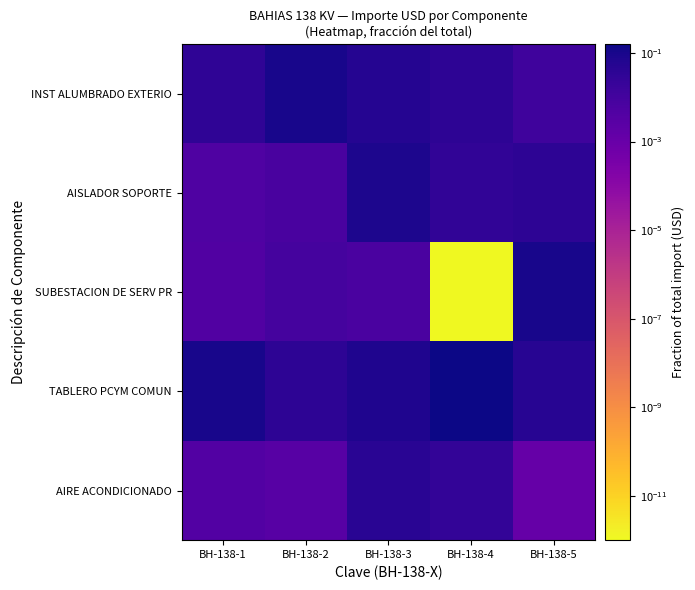

Reading left to right, list all the values displayed in this chart.

INST ALUMBRADO EXTERIO: BH-138-1=0.0	BH-138-2=0.1	BH-138-3=0.1	BH-138-4=0.0	BH-138-5=0.0
AISLADOR SOPORTE: BH-138-1=0.0	BH-138-2=0.0	BH-138-3=0.1	BH-138-4=0.0	BH-138-5=0.0
SUBESTACION DE SERV PR: BH-138-1=0.0	BH-138-2=0.0	BH-138-3=0.0	BH-138-4=0.0	BH-138-5=0.1
TABLERO PCYM COMUN: BH-138-1=0.1	BH-138-2=0.0	BH-138-3=0.1	BH-138-4=0.2	BH-138-5=0.0
AIRE ACONDICIONADO: BH-138-1=0.0	BH-138-2=0.0	BH-138-3=0.0	BH-138-4=0.0	BH-138-5=0.0